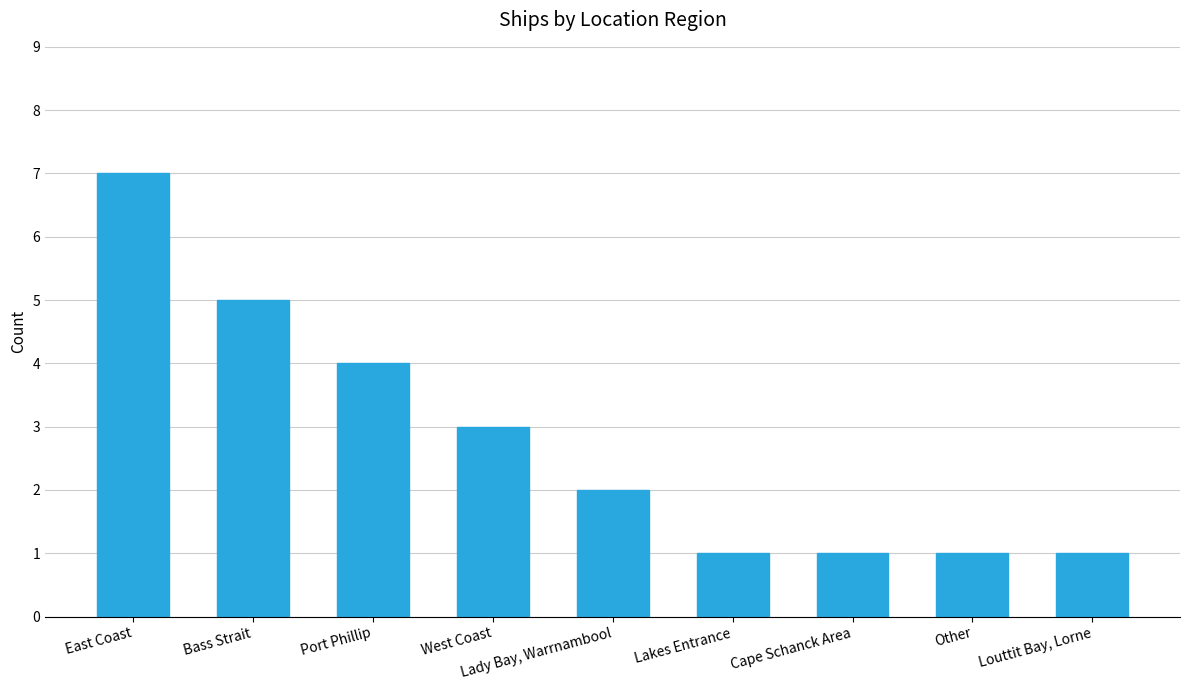

Count the number of data series in this chart.

1